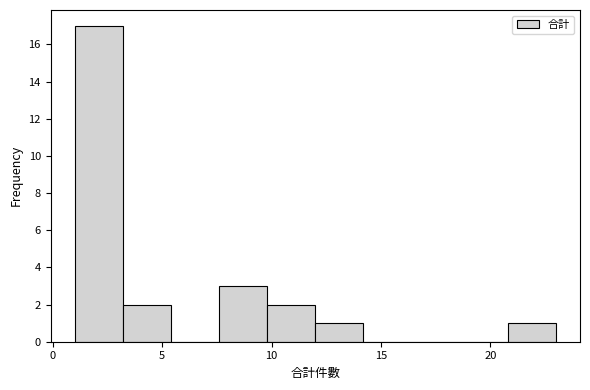

Which range on the x-axis has the tallest bar?

1.0 to 3.2